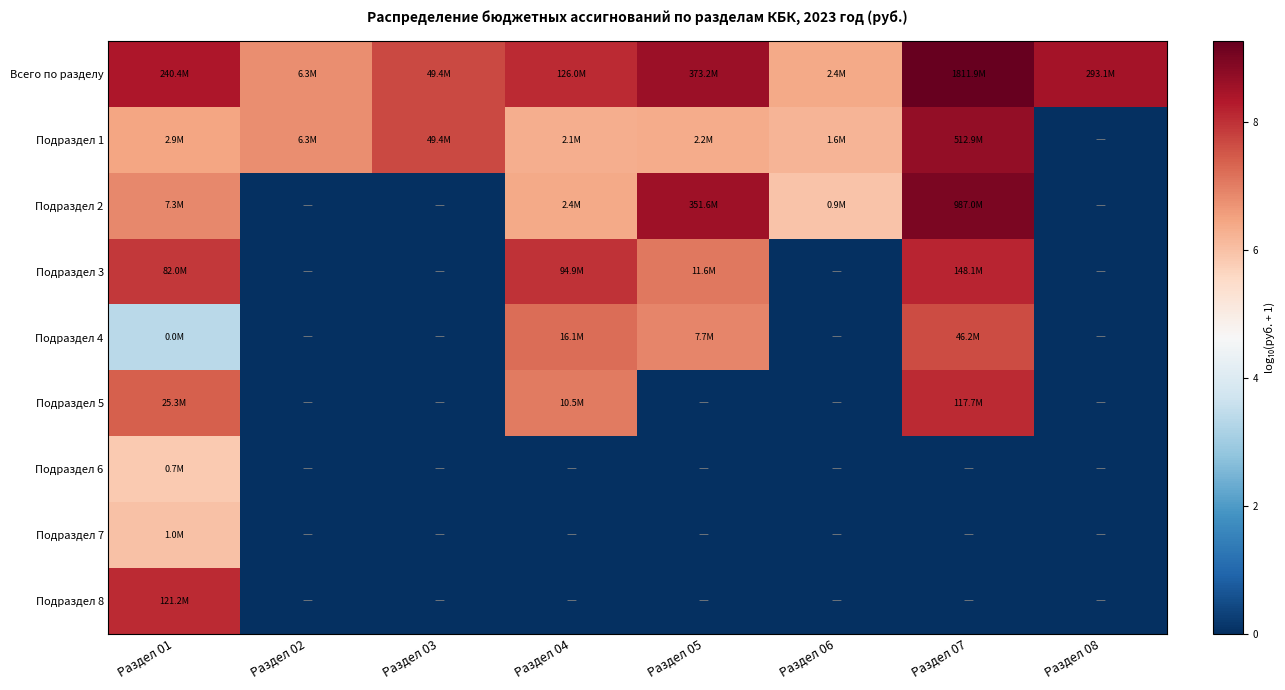

Which series changed the most between Раздел 01 and Раздел 04?

Подраздел 8